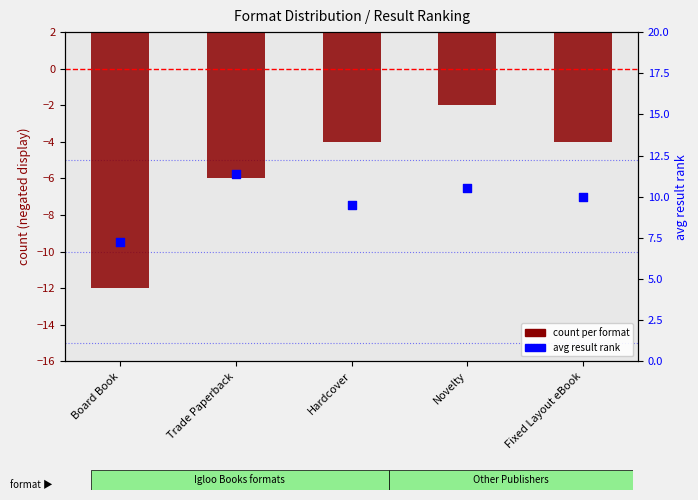

Which series reaches the maximum Y coordinate?

count per format